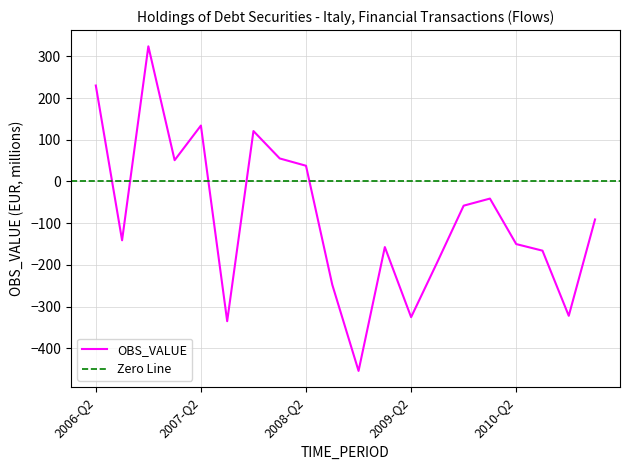

What is the difference between the maximum and second lowest values?

658.9